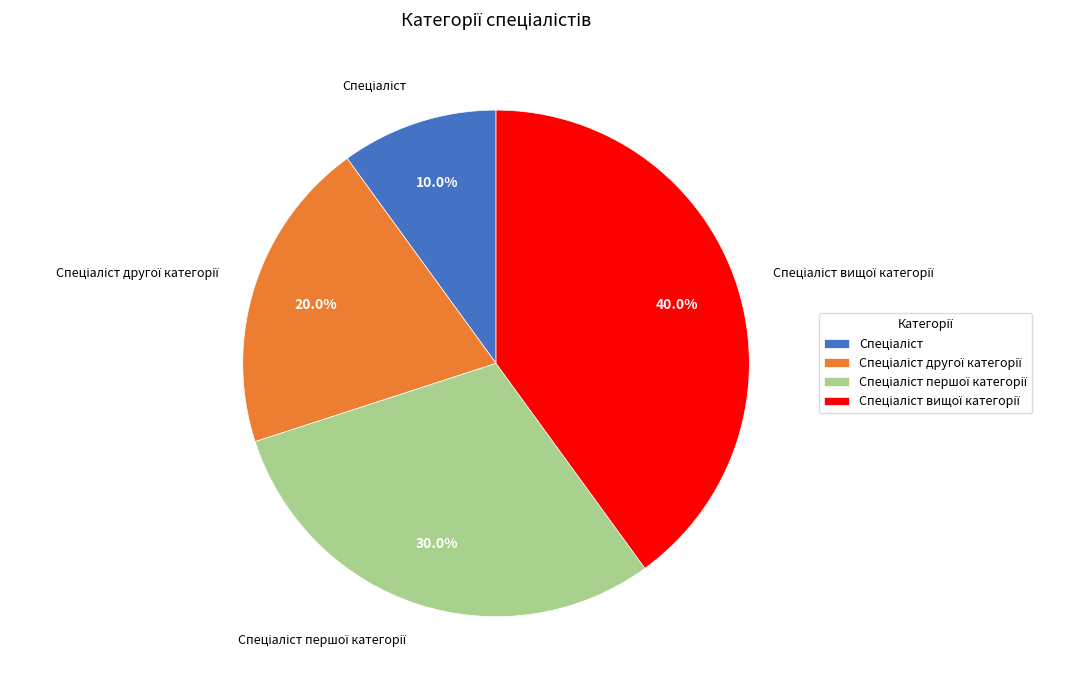

Does any single category account for the majority?

No